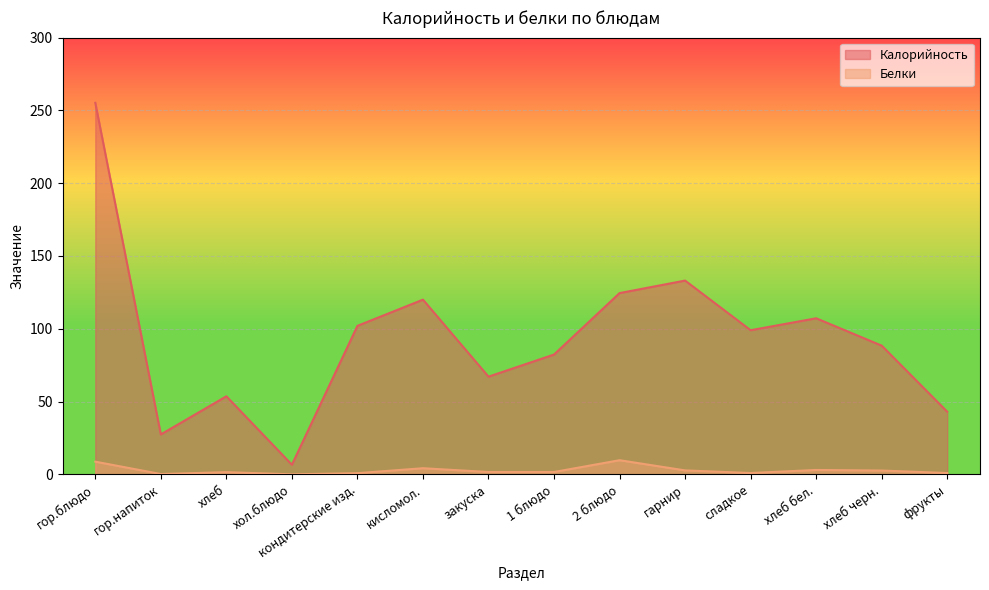

At how many categories does at least one series exceed 50?

11